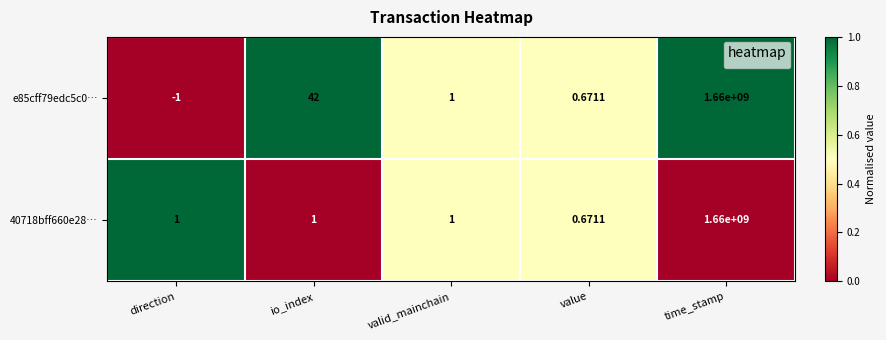

Which series has the largest total across all categories?

e85cff79edc5c0…